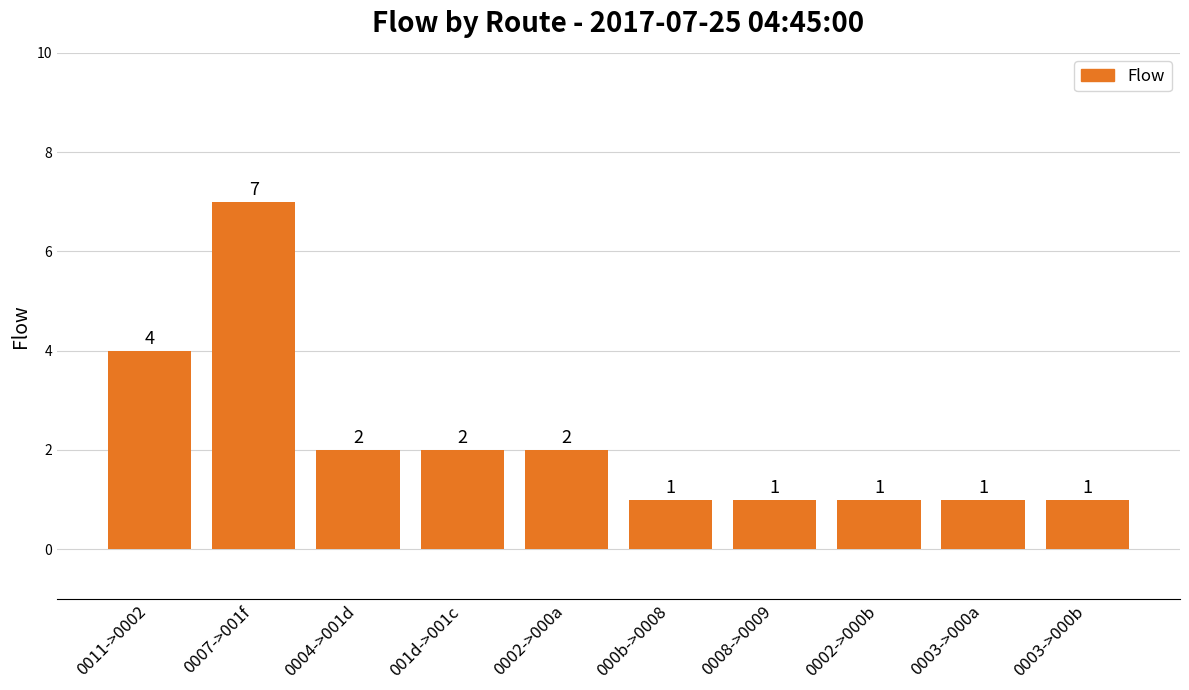

Which label corresponds to the largest value in the chart?

0007->001f